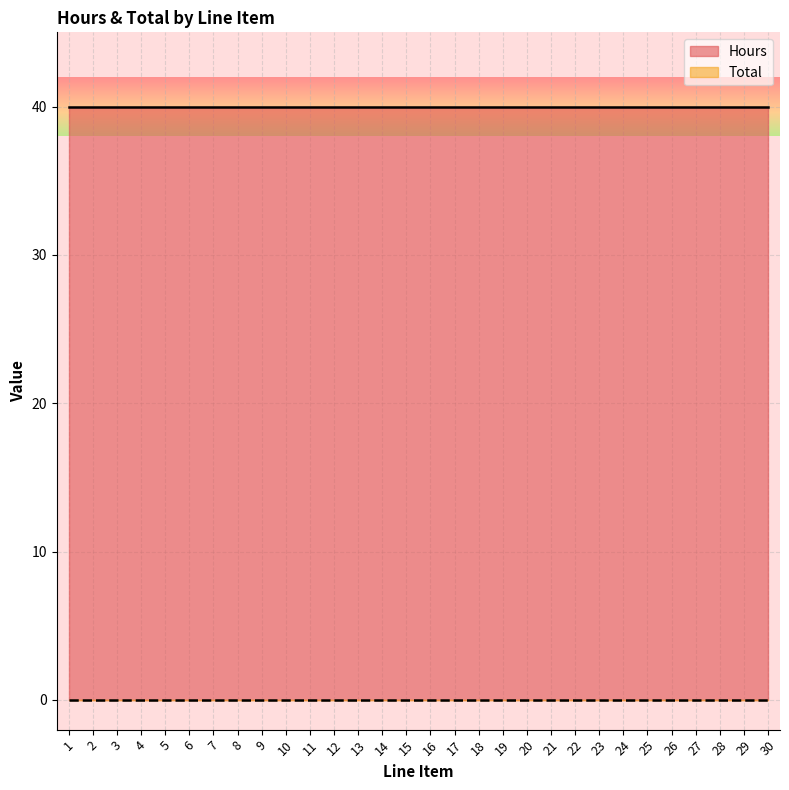

How many categories are shown in the chart?

30